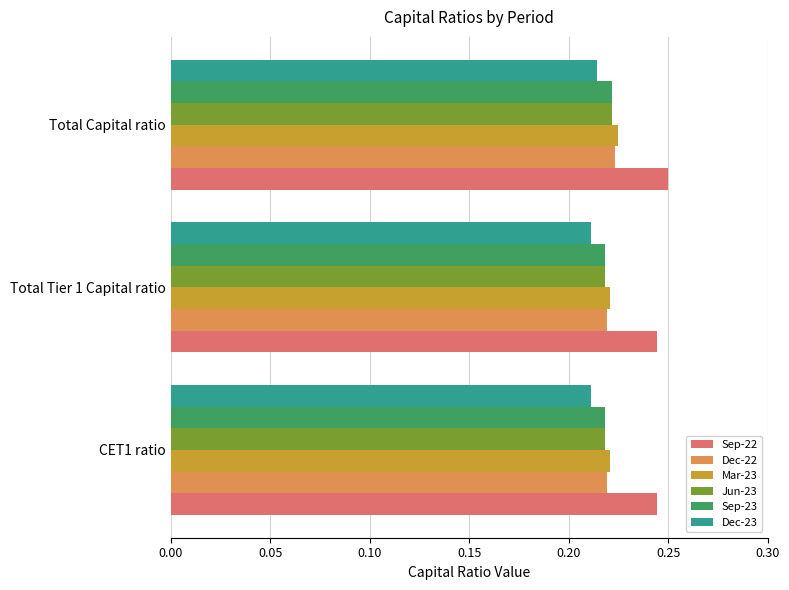

Count the number of categories in the chart.

3